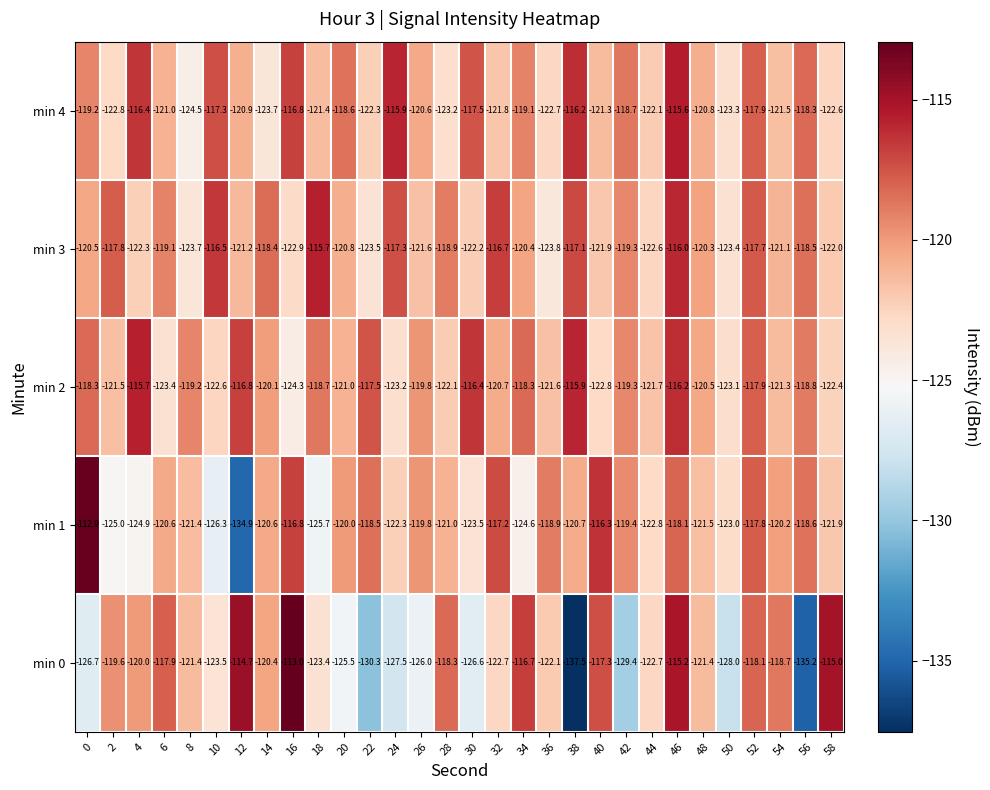

How many series are shown in this chart?

5